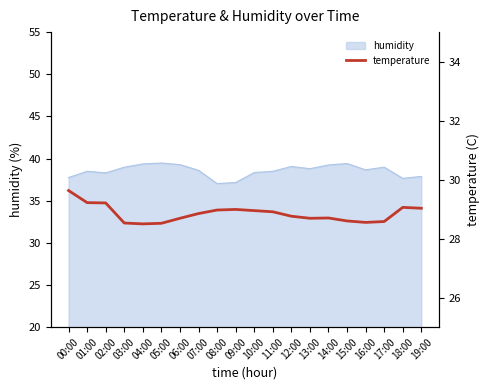

Count the number of categories in the chart.

20